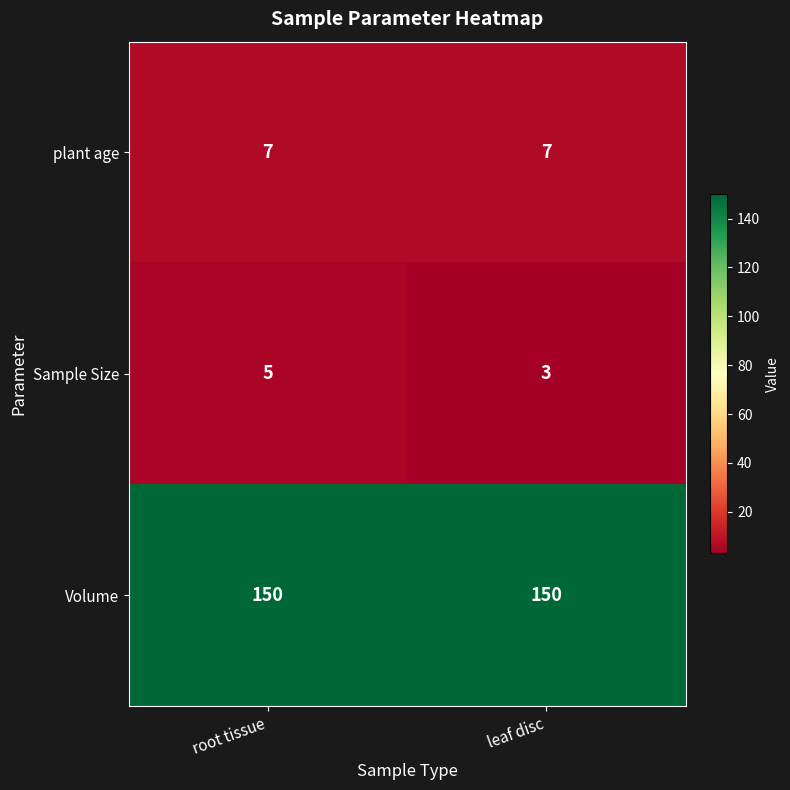

Which series changed the most between root tissue and leaf disc?

Sample Size